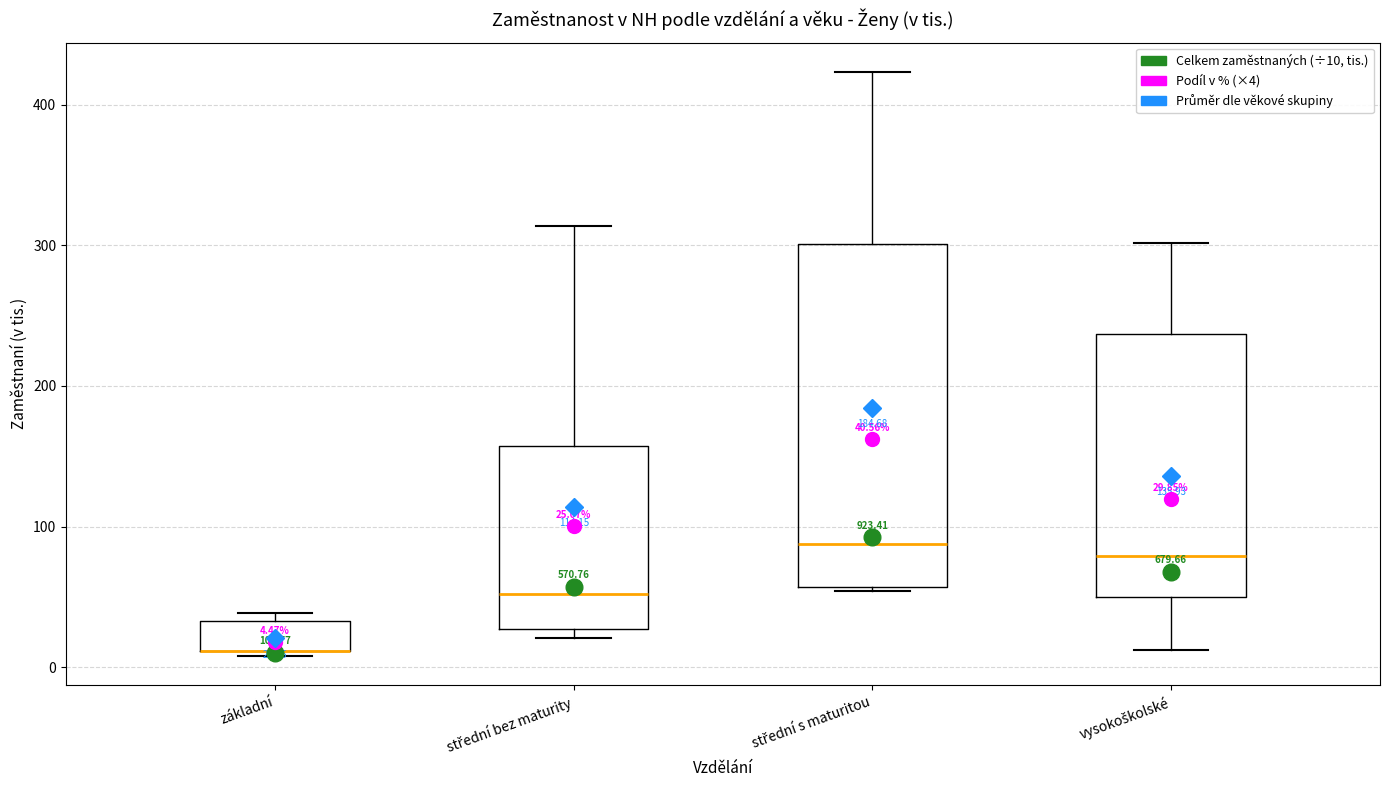

Comparing the boxes themselves (not the whiskers), which one is the tallest?

střední s maturitou